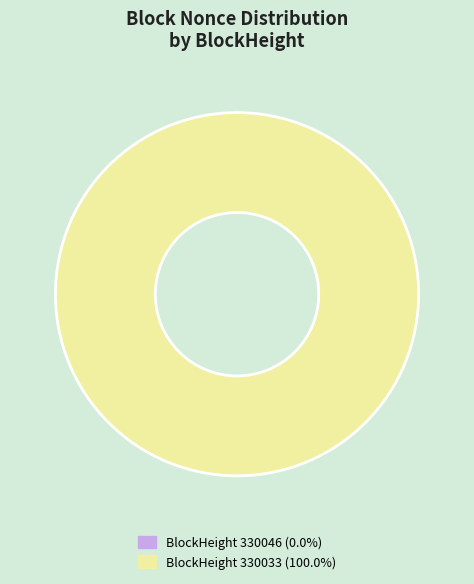

Is there a majority slice in this chart?

Yes